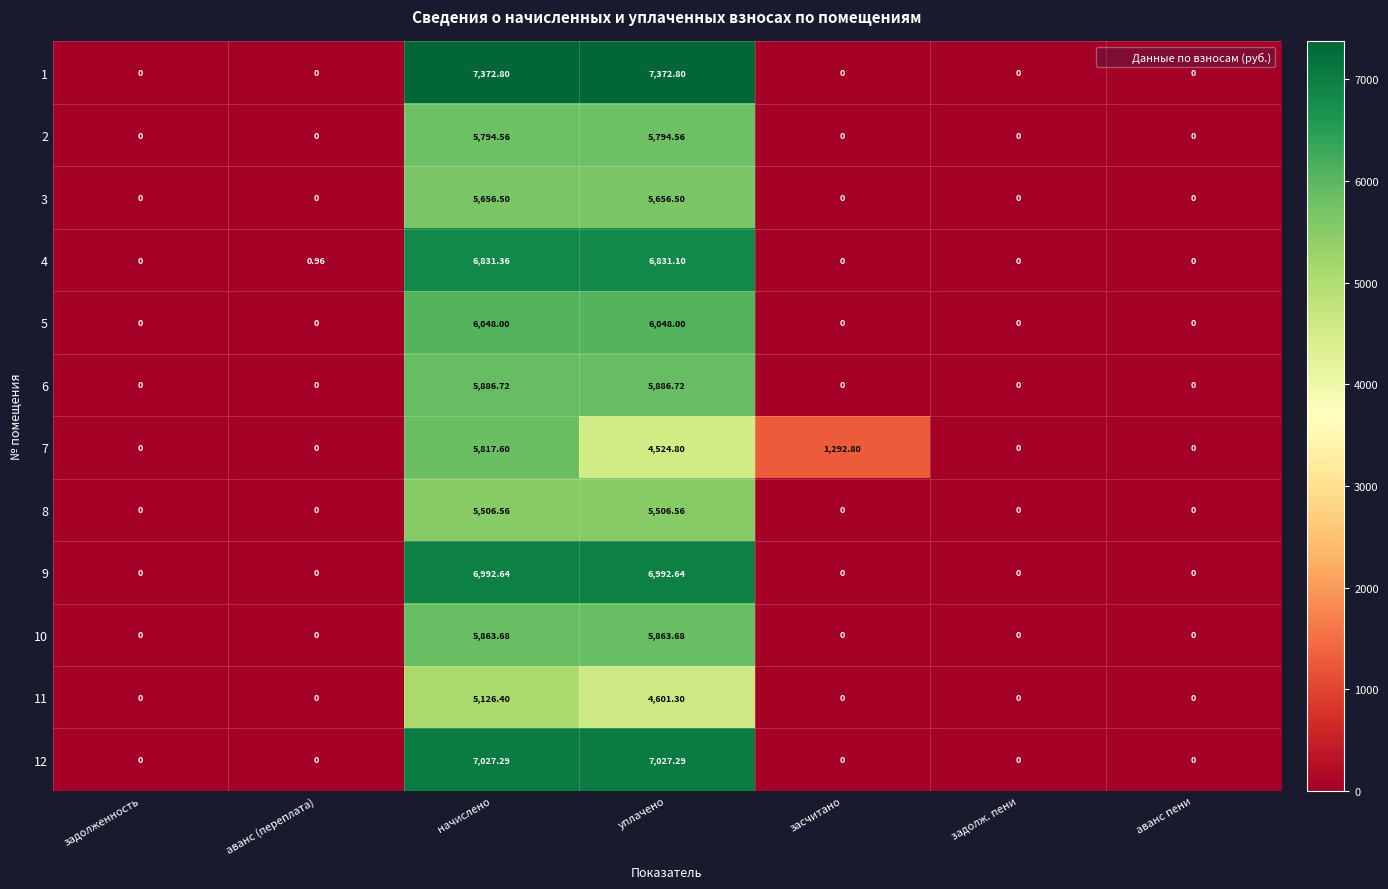

At which category is the sum across all series the highest?

начислено